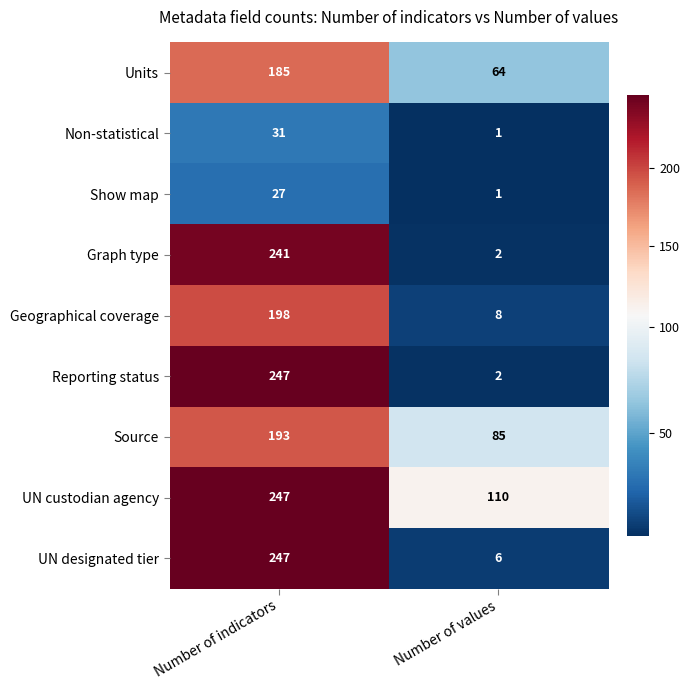

Reading right to left, transcribe all the data shown in this chart.

Units: 64	185
Non-statistical: 1	31
Show map: 1	27
Graph type: 2	241
Geographical coverage: 8	198
Reporting status: 2	247
Source: 85	193
UN custodian agency: 110	247
UN designated tier: 6	247